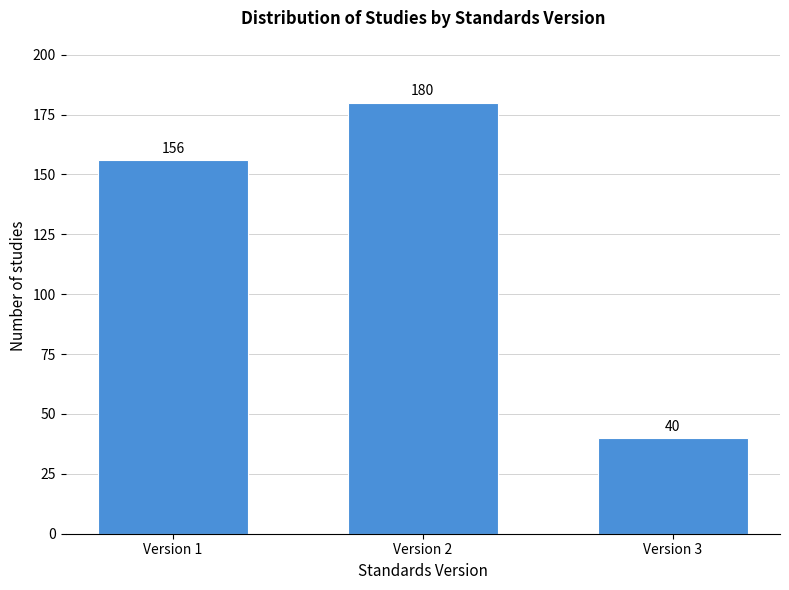

Reading right to left, list all the values displayed in this chart.

40	180	156